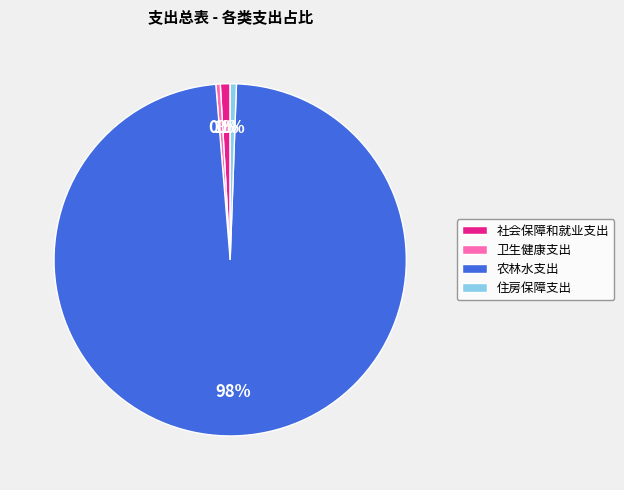

True or false: 卫生健康支出 accounts for 0% of the total.

True